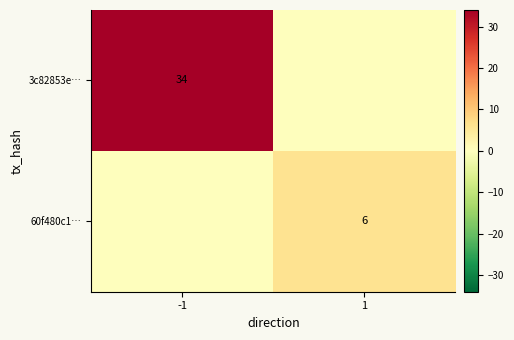

True or false: 60f480c1… has a value of 6 at 1.

True